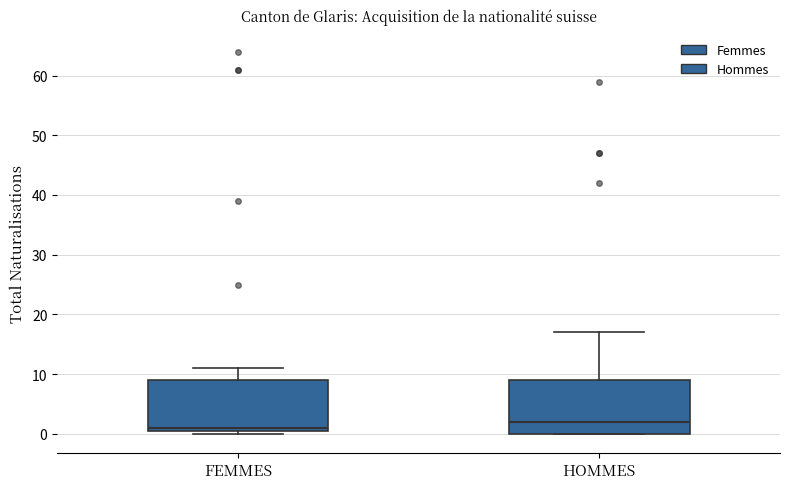

Which box has the lowest median line?

FEMMES